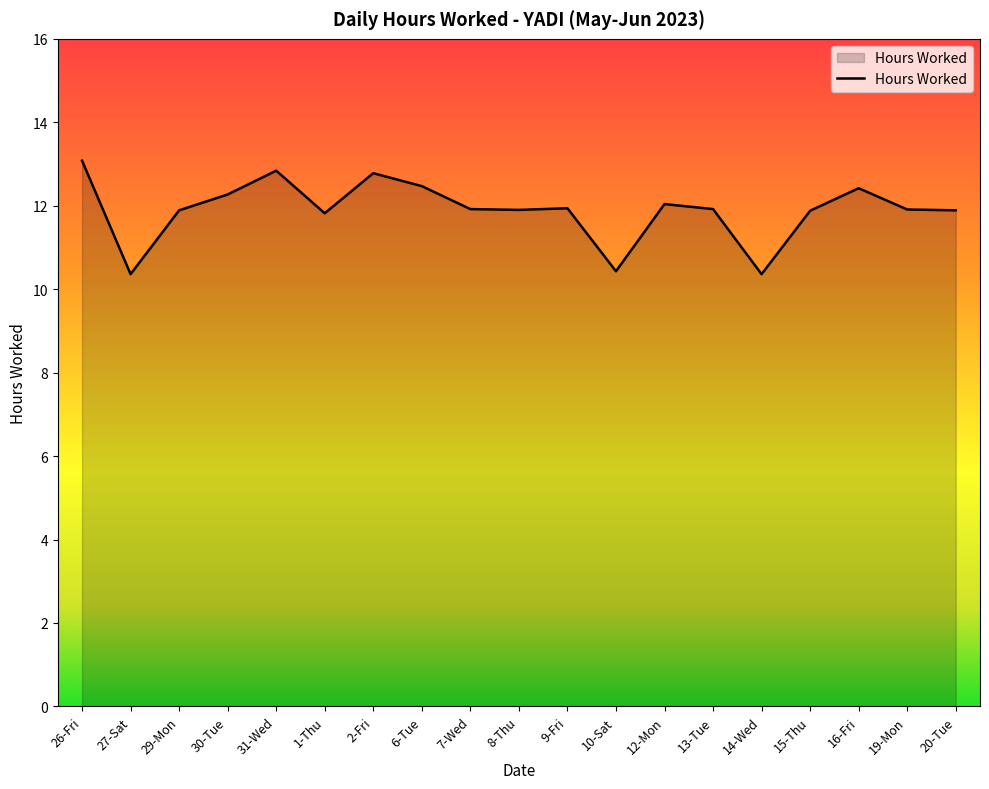

What is the sum of all values?

226.1